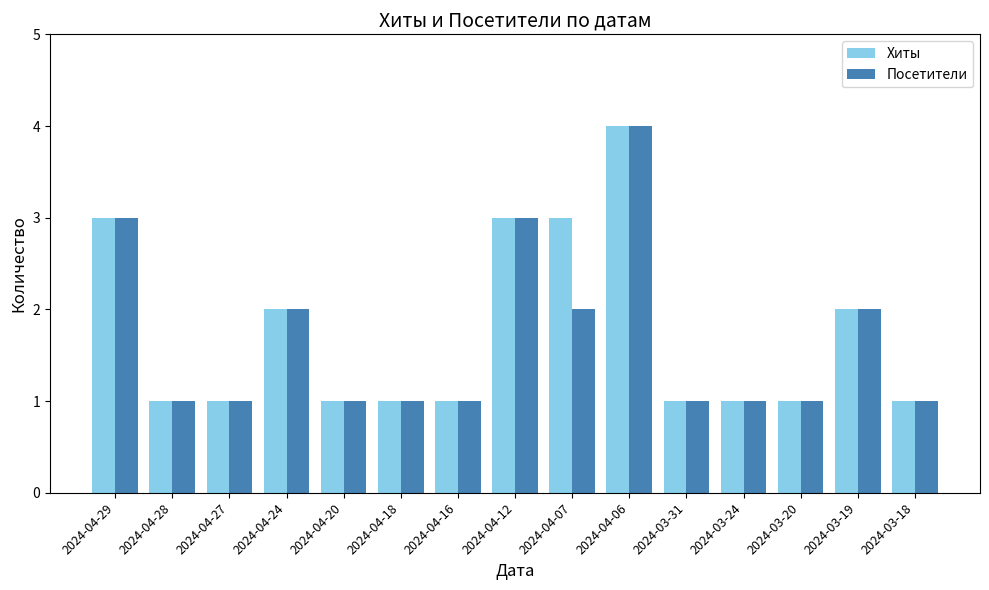

What is the sum of the Хиты values at 2024-04-06 and 2024-03-19?

6